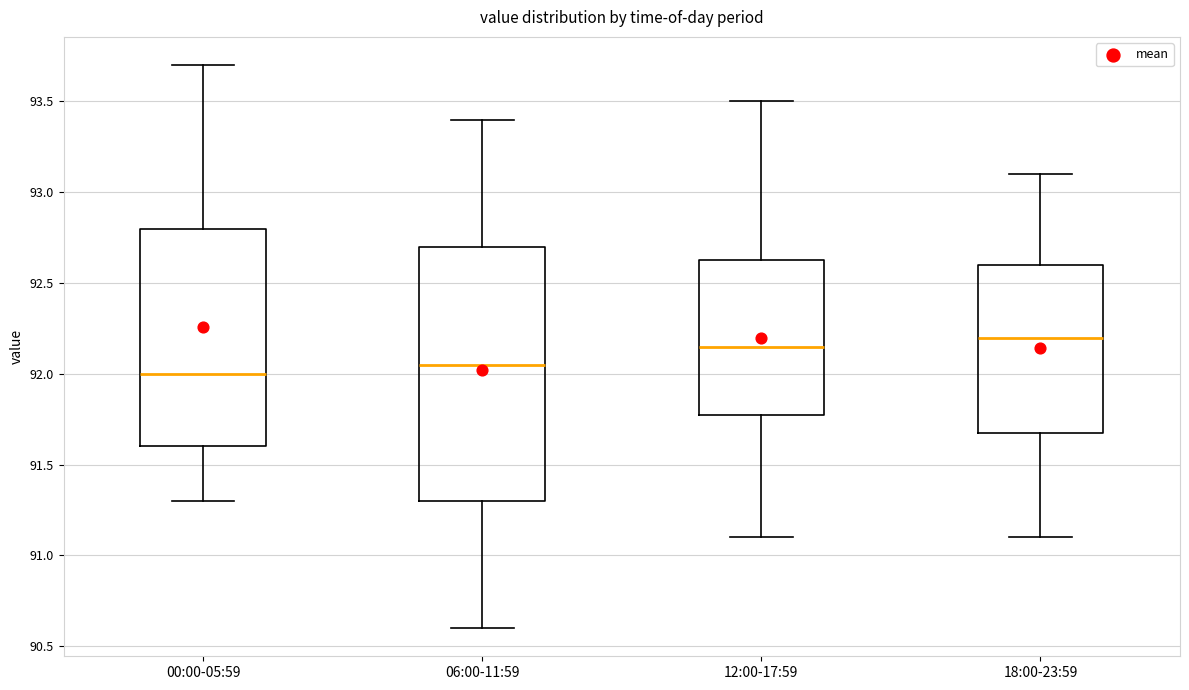

Reading left to right, transcribe this box plot: for each box, give where its median line is, the range the box spans, and where its two whiskers end, as read against the y-axis. The values are not printed on the chart, so give them approximately, as read against the axis.

00:00-05:59: median 92.00, box 91.60 to 92.80, whiskers 91.30 to 93.70
06:00-11:59: median 92.05, box 91.30 to 92.70, whiskers 90.60 to 93.40
12:00-17:59: median 92.15, box 91.80 to 92.65, whiskers 91.10 to 93.50
18:00-23:59: median 92.20, box 91.70 to 92.60, whiskers 91.10 to 93.10